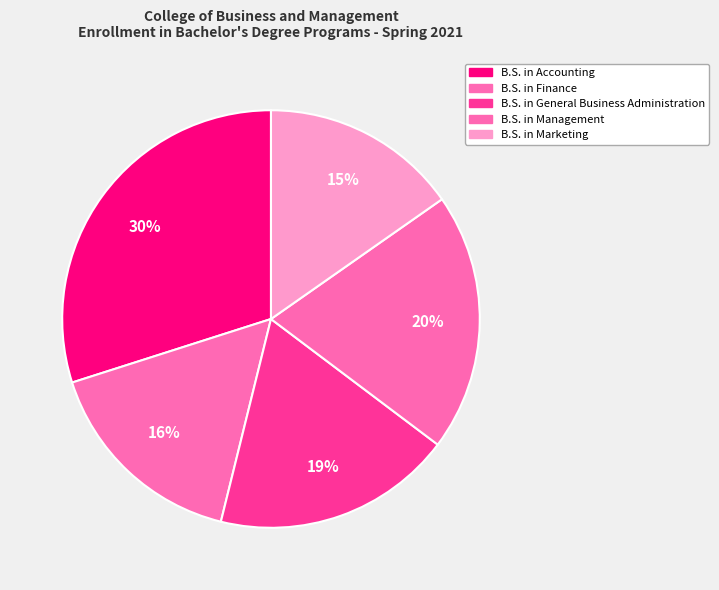

Rank the categories by value from highest to lowest.

B.S. in Accounting, B.S. in Management, B.S. in General Business Administration, B.S. in Finance, B.S. in Marketing